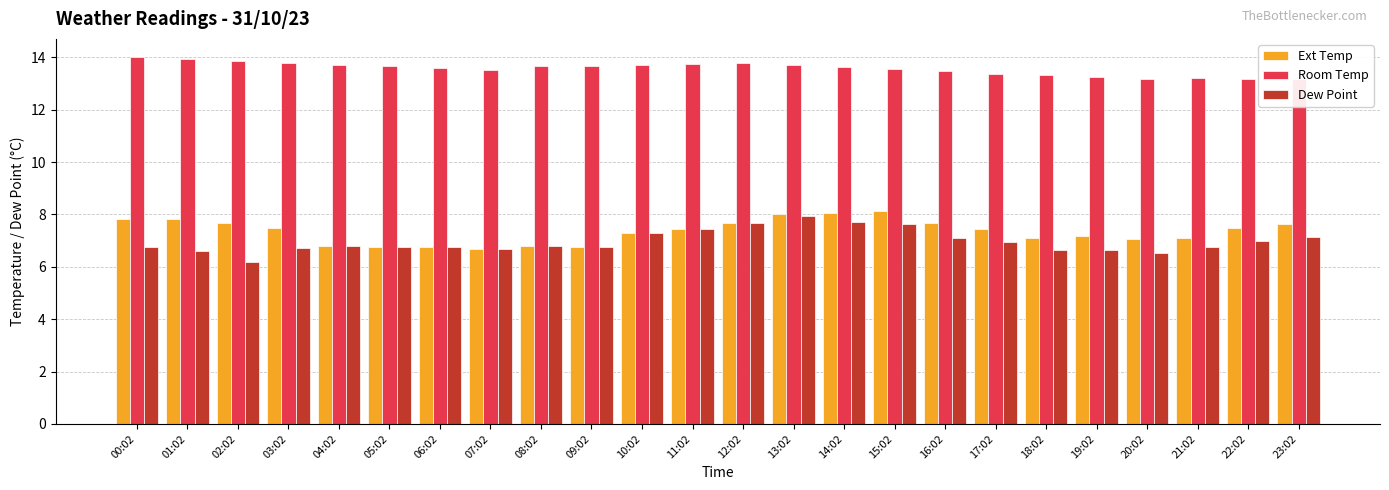

Between 00:02 and 12:02, which series saw the biggest shift?

Dew Point